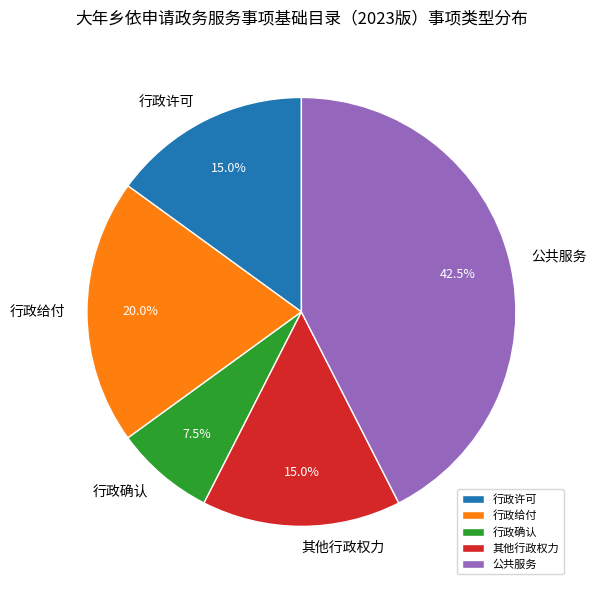

Approximately how many times larger is the value at 其他行政权力 compared to 行政许可?

1.0